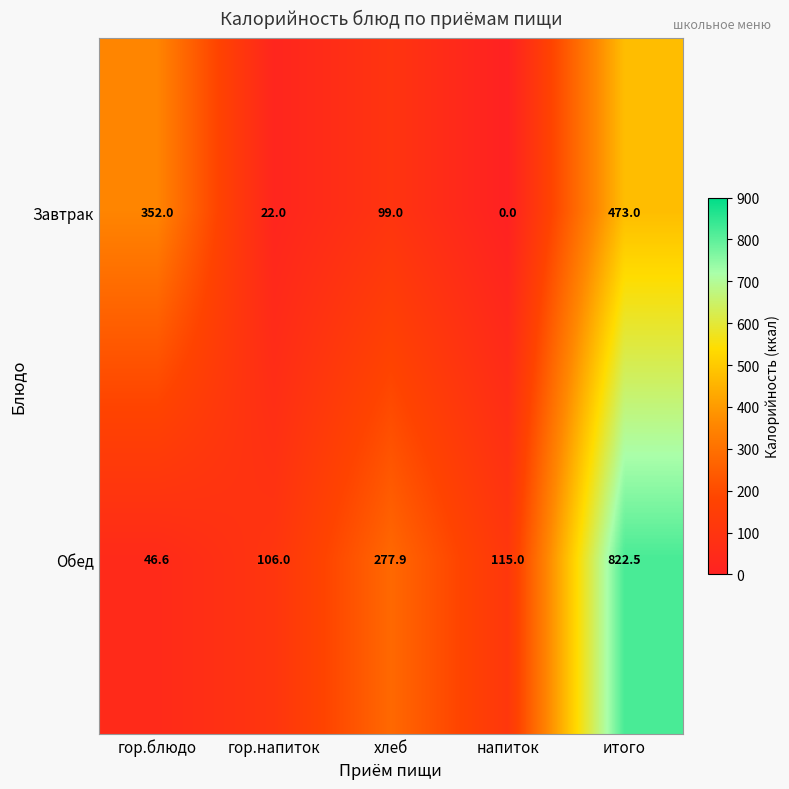

What is the approximate value of Обед at напиток?

115.0